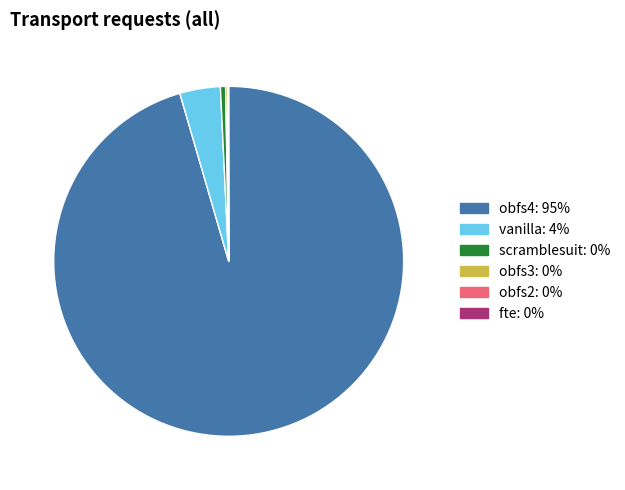

The obfs4 slice represents 89% of the pie. True or false?

False